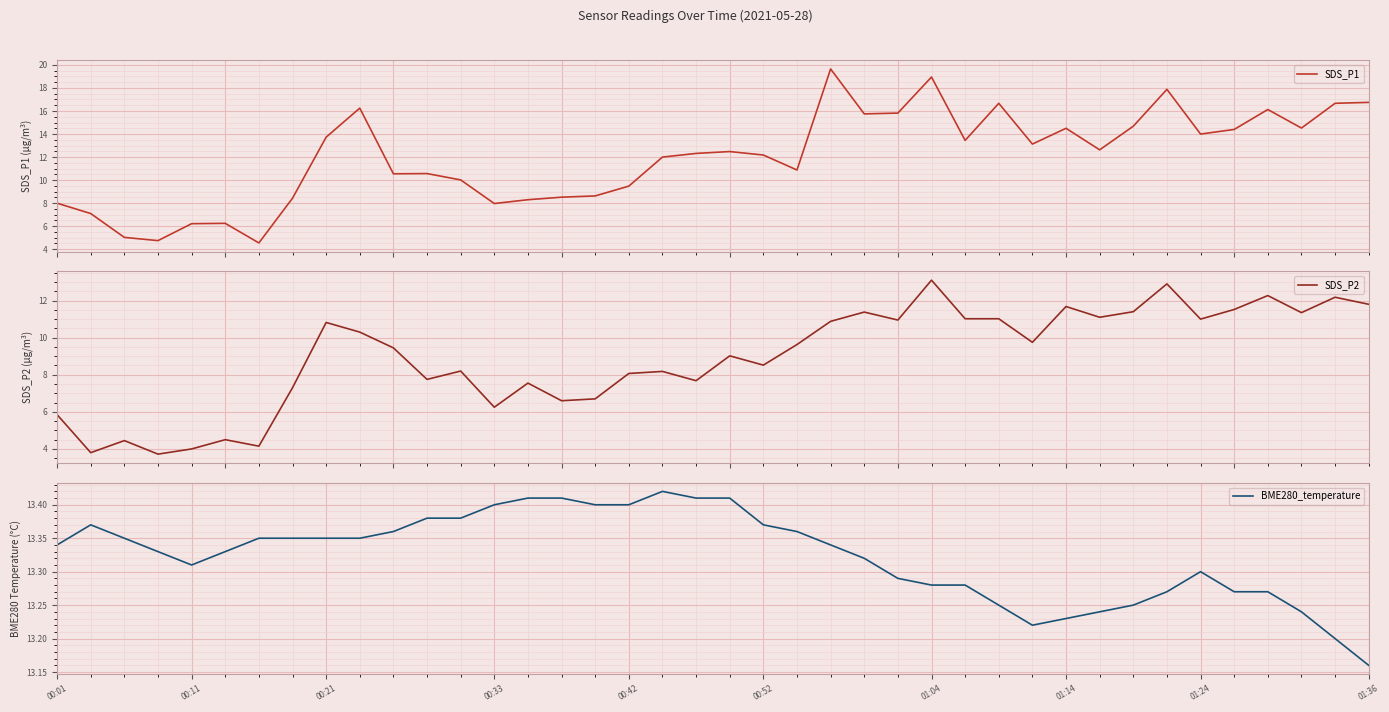

Reading left to right, list all the values displayed in this chart.

SDS_P1: 8.0	7.1	5.0	4.8	6.2	6.2	4.5	8.4	13.7	16.2	10.6	10.6	10.0	8.0	8.3	8.5	8.6	9.5	12.0	12.3	12.5	12.2	10.9	19.6	15.8	15.8	18.9	13.4	16.7	13.1	14.5	12.6	14.7	17.9	14.0	14.4	16.1	14.5	16.7	16.8
SDS_P2: 5.8	3.8	4.5	3.7	4.0	4.5	4.2	7.3	10.8	10.3	9.4	7.8	8.2	6.2	7.5	6.6	6.7	8.1	8.2	7.7	9.0	8.5	9.6	10.9	11.4	10.9	13.1	11.0	11.0	9.8	11.7	11.1	11.4	12.9	11.0	11.5	12.3	11.3	12.2	11.8
BME280_temperature: 13.3	13.4	13.3	13.3	13.3	13.3	13.3	13.3	13.3	13.3	13.4	13.4	13.4	13.4	13.4	13.4	13.4	13.4	13.4	13.4	13.4	13.4	13.4	13.3	13.3	13.3	13.3	13.3	13.2	13.2	13.2	13.2	13.2	13.3	13.3	13.3	13.3	13.2	13.2	13.2